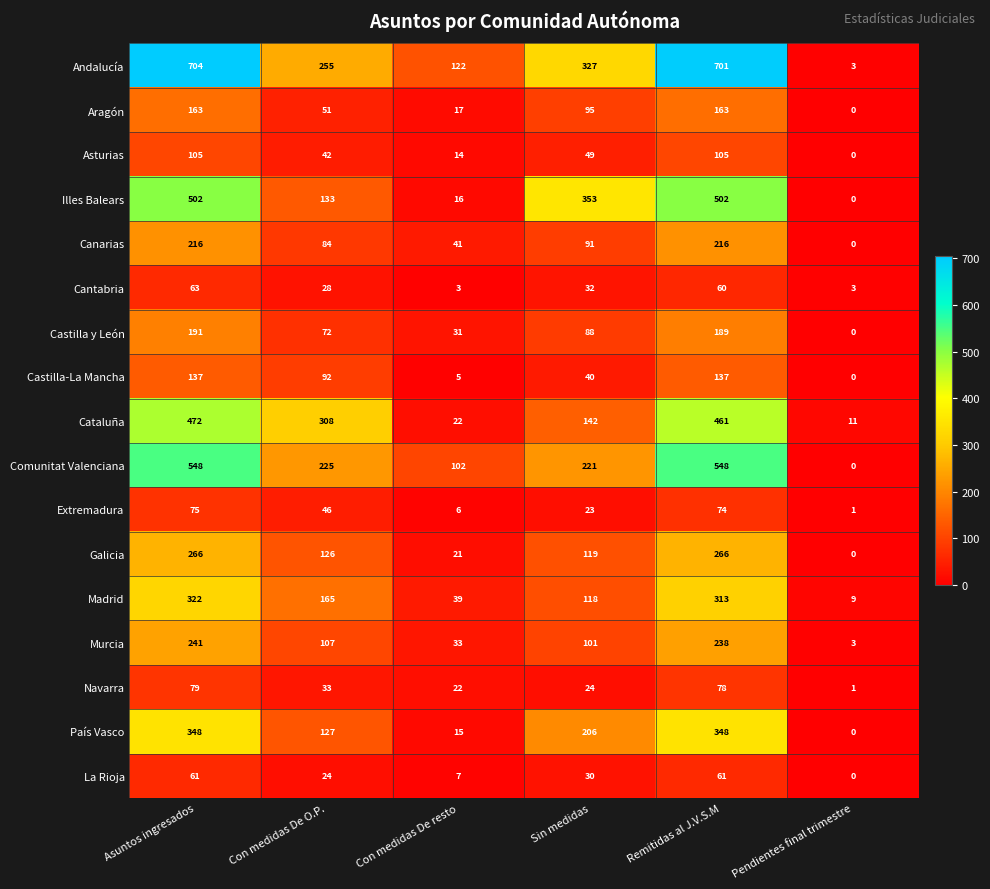

At which category is the sum across all series the highest?

Asuntos ingresados